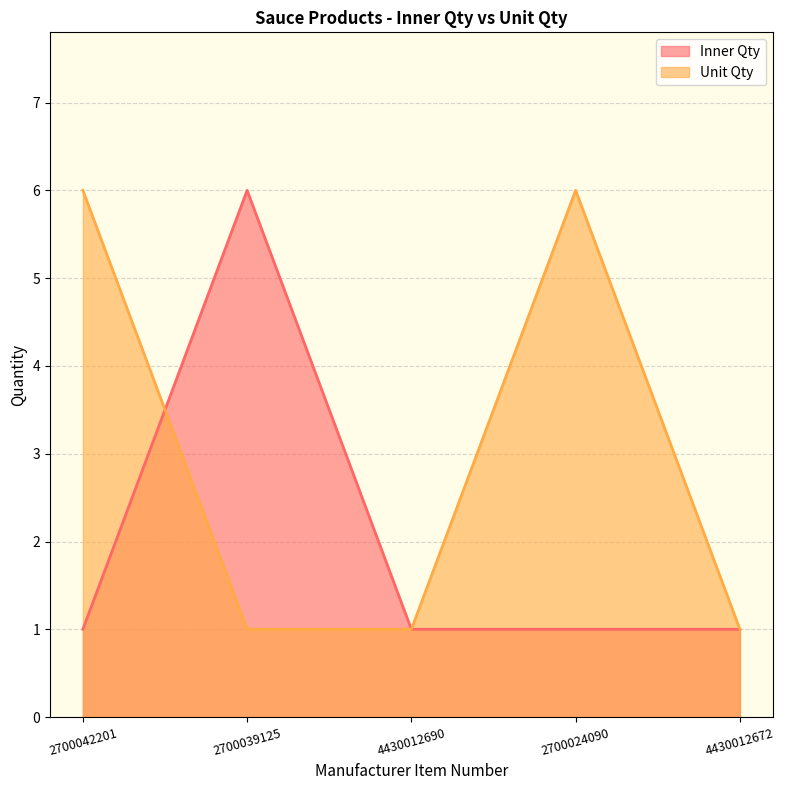

At which category is the sum across all series the highest?

2700042201